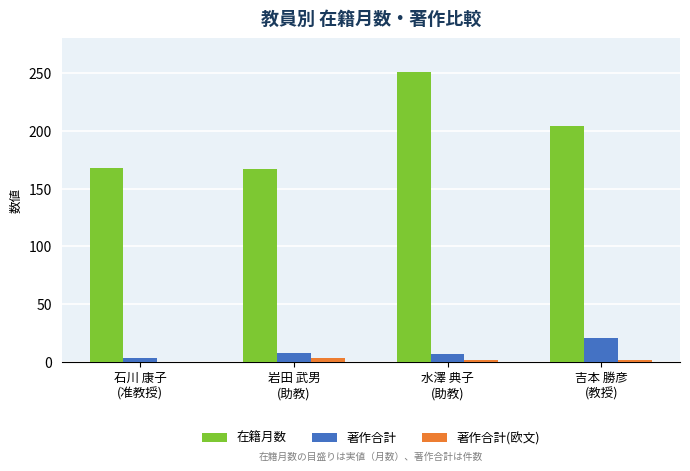

What is the sum of all 著作合計(欧文) values?

7